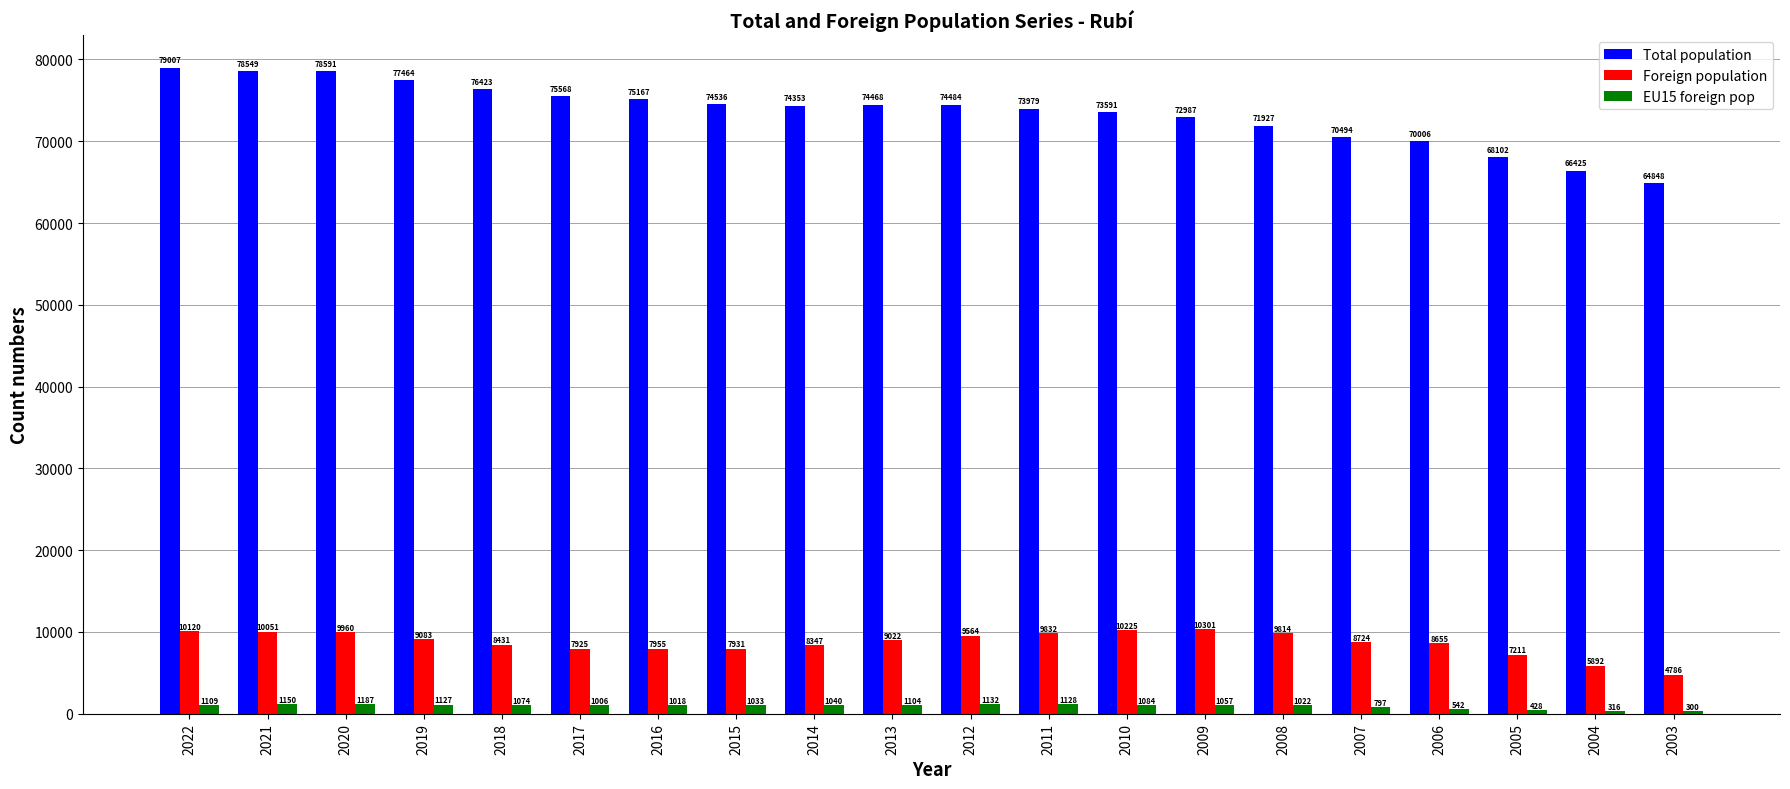

What is the difference between the Foreign population values at 2007 and 2018?

293